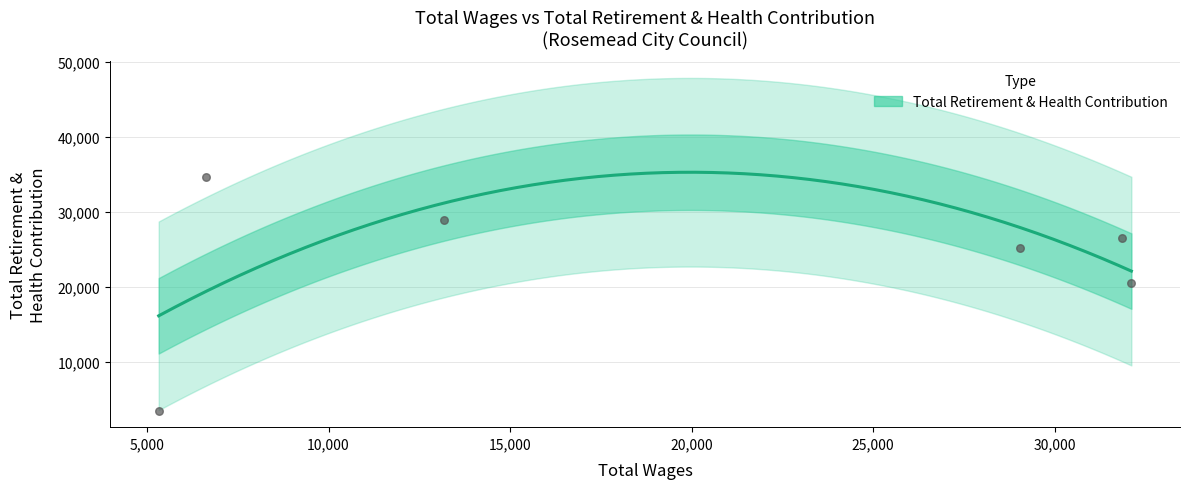

What is the change in value from Mayor (6625) to Council Member (5324)?

-31130